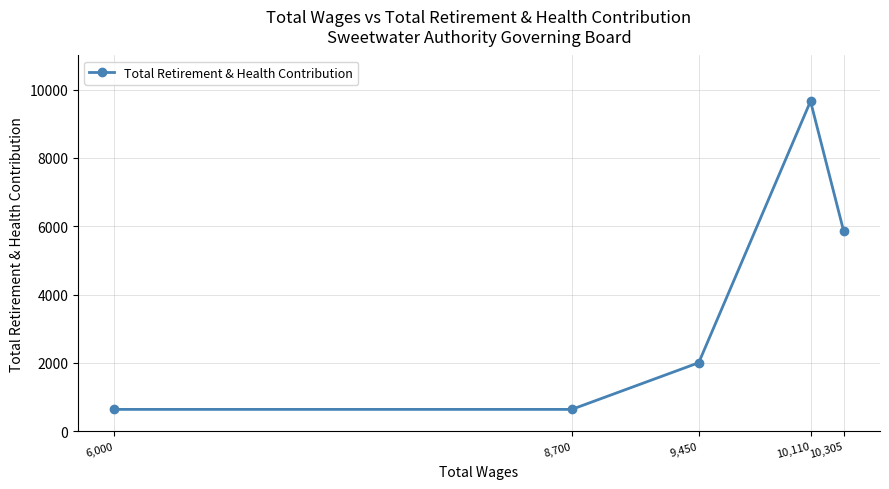

What is the label of the 4th point from the left?

10,110